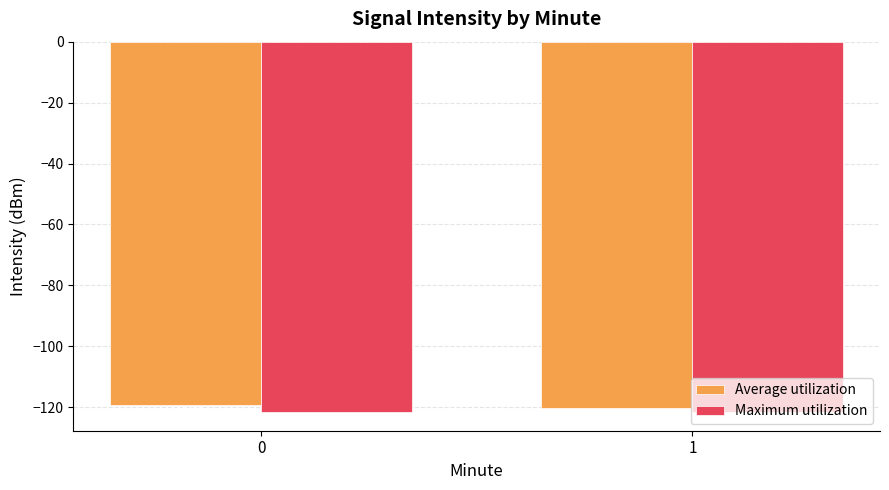

How many groups of bars are there?

2